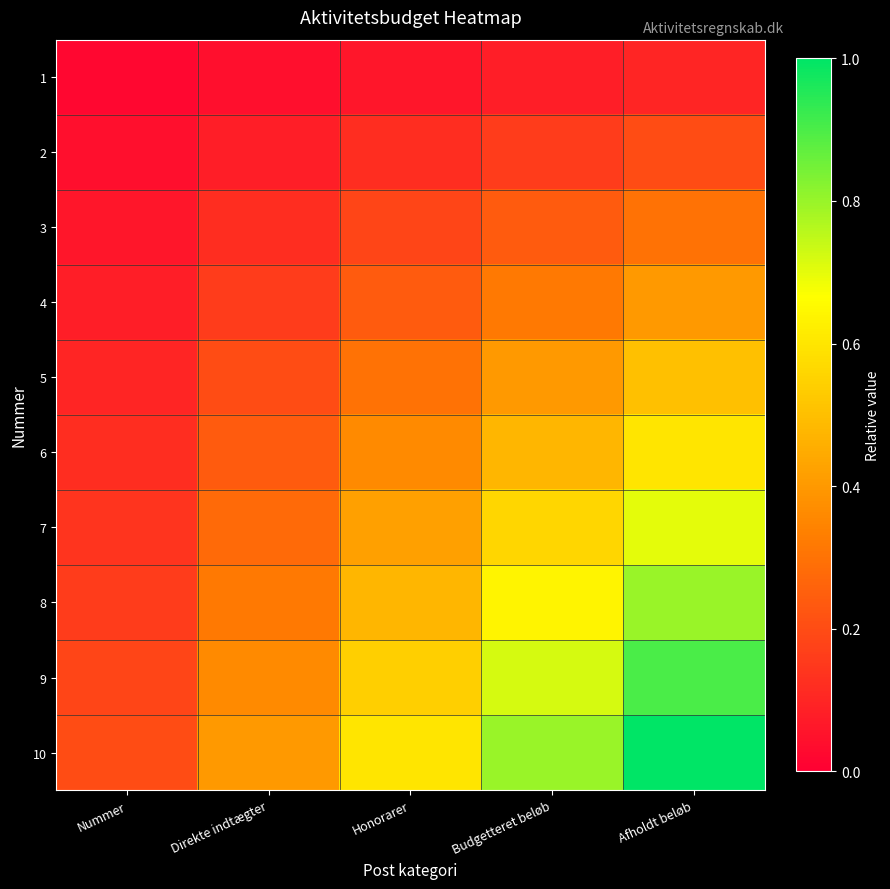

Reading right to left, extract all data points from this chart.

1: Afholdt beløb=0.1	Budgetteret beløb=0.1	Honorarer=0.1	Direkte indtægter=0.0	Nummer=0.0
2: Afholdt beløb=0.2	Budgetteret beløb=0.2	Honorarer=0.1	Direkte indtægter=0.1	Nummer=0.0
3: Afholdt beløb=0.3	Budgetteret beløb=0.2	Honorarer=0.2	Direkte indtægter=0.1	Nummer=0.1
4: Afholdt beløb=0.4	Budgetteret beløb=0.3	Honorarer=0.2	Direkte indtægter=0.2	Nummer=0.1
5: Afholdt beløb=0.5	Budgetteret beløb=0.4	Honorarer=0.3	Direkte indtægter=0.2	Nummer=0.1
6: Afholdt beløb=0.6	Budgetteret beløb=0.5	Honorarer=0.4	Direkte indtægter=0.2	Nummer=0.1
7: Afholdt beløb=0.7	Budgetteret beløb=0.6	Honorarer=0.4	Direkte indtægter=0.3	Nummer=0.1
8: Afholdt beløb=0.8	Budgetteret beløb=0.6	Honorarer=0.5	Direkte indtægter=0.3	Nummer=0.2
9: Afholdt beløb=0.9	Budgetteret beløb=0.7	Honorarer=0.5	Direkte indtægter=0.4	Nummer=0.2
10: Afholdt beløb=1.0	Budgetteret beløb=0.8	Honorarer=0.6	Direkte indtægter=0.4	Nummer=0.2